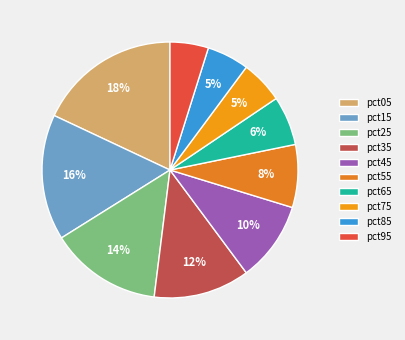

Do pct95 and pct75 together represent more than half of the pie?

No